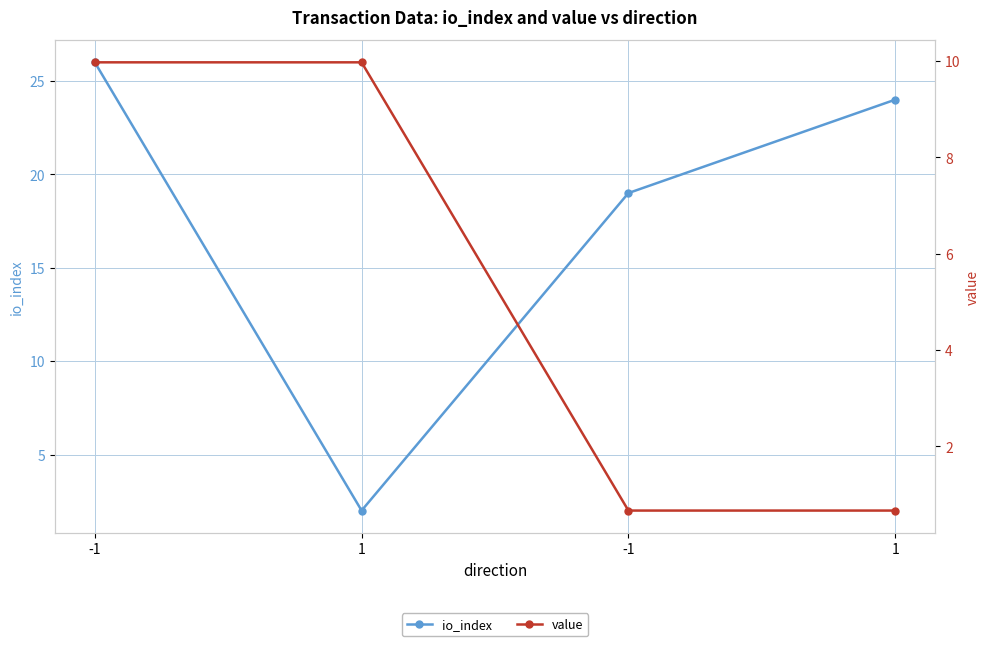

Does the chart display data point markers on the line(s)?

Yes